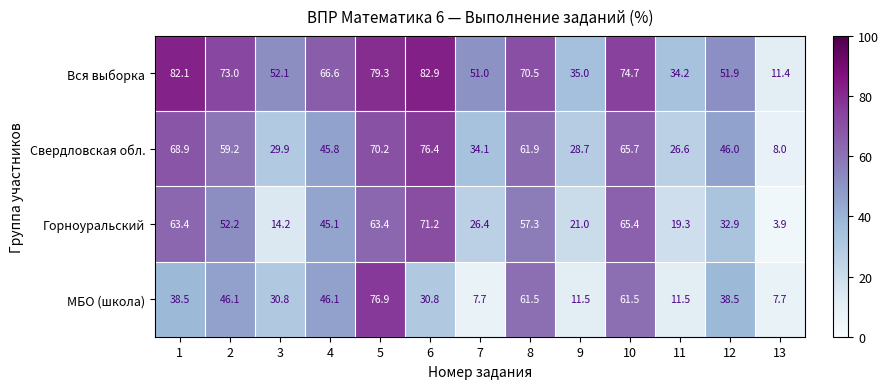

What is the difference between the maximum and minimum values in the Вся выборка series?

71.5